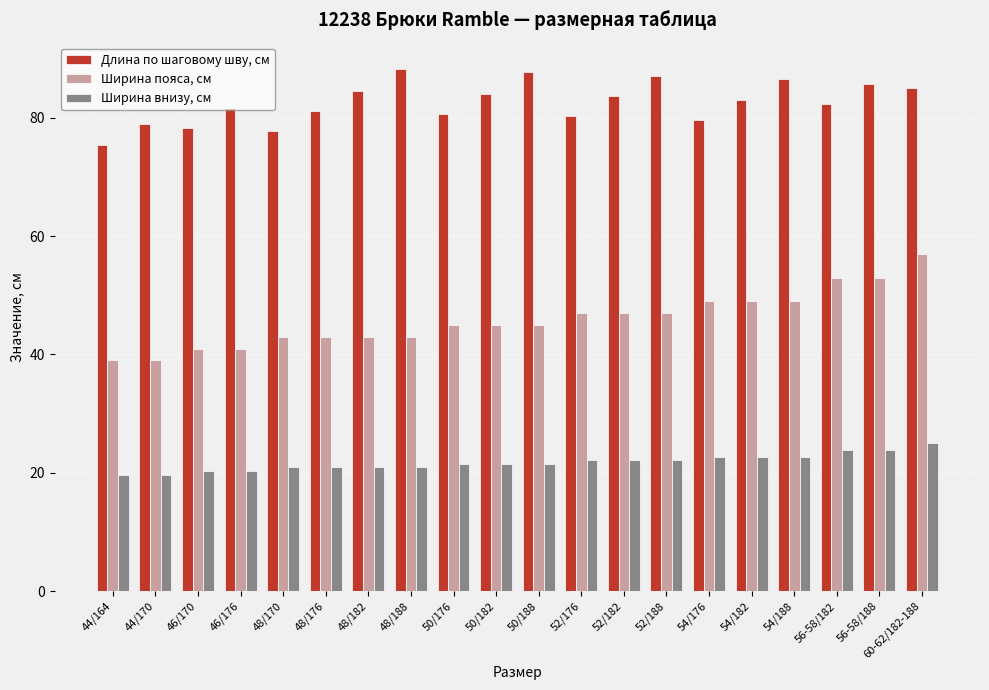

What is the difference between the maximum and minimum values in the Ширина пояса, см series?

18.0